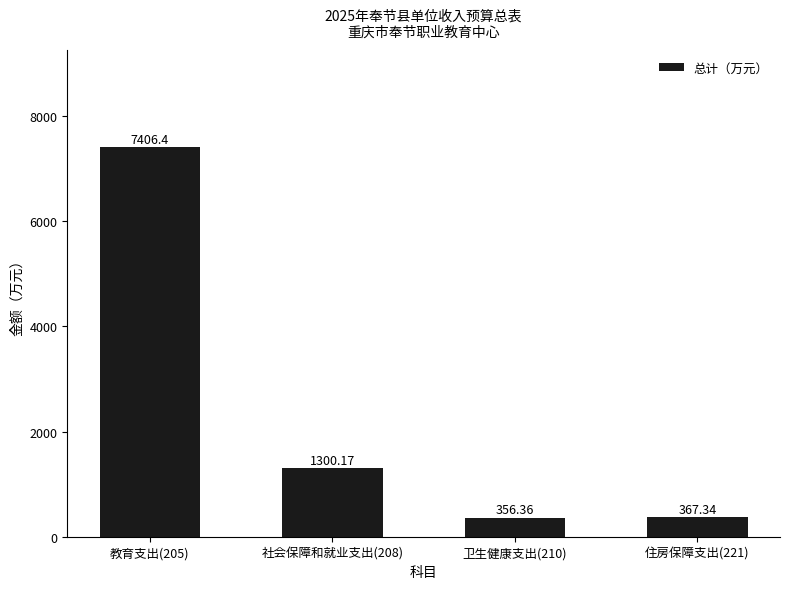

Which label corresponds to the largest value in the chart?

教育支出(205)